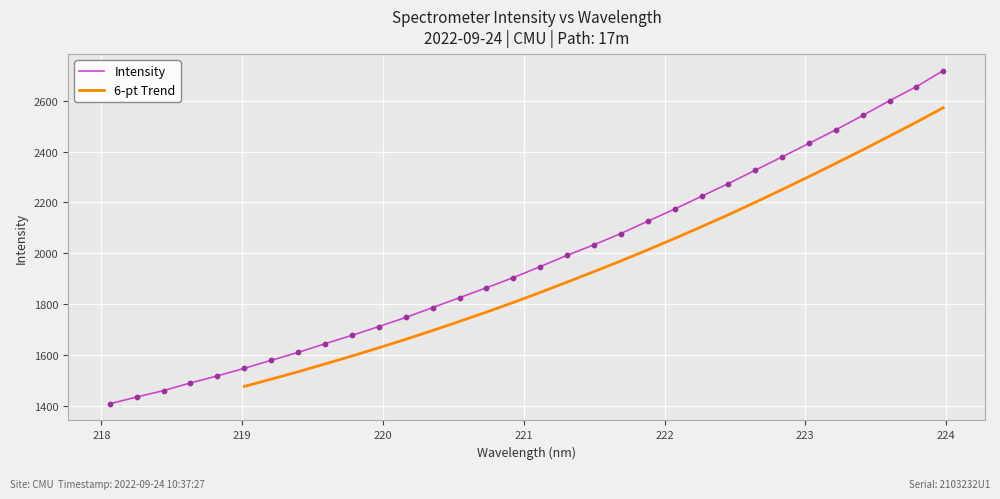

What is the change in value from 221.4993 to 223.2172?

+452.1